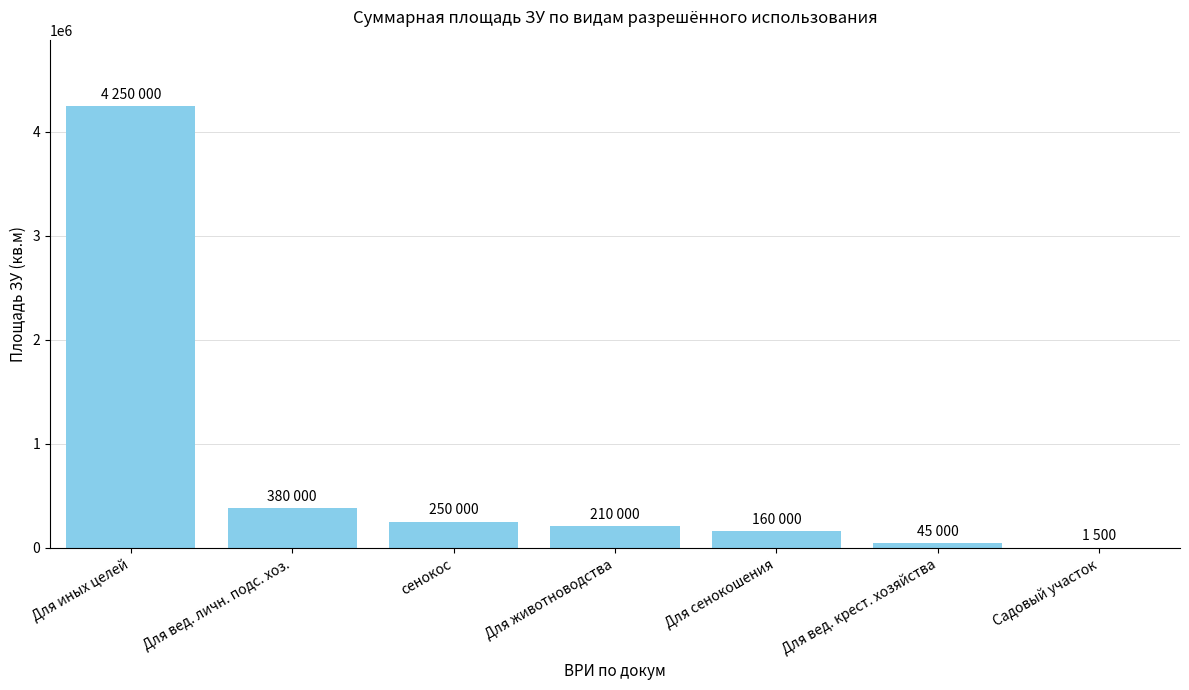

What is the sum of the values at Для иных целей and Для вед. личн. подс. хоз.?

4630000